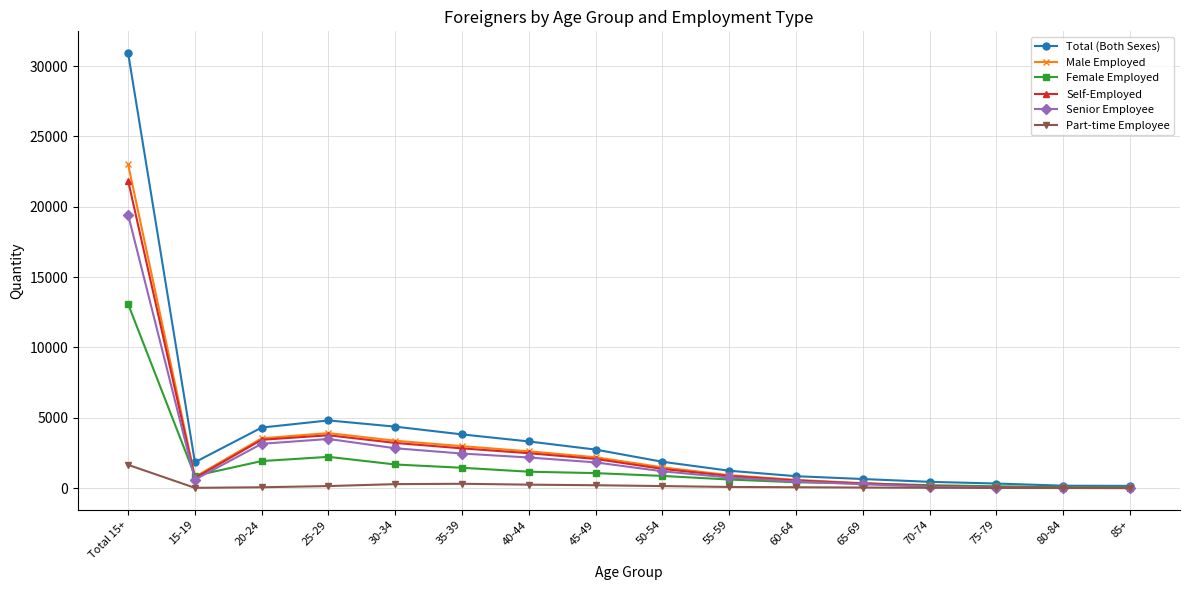

True or false: Part-time Employee has more than 0 interior local peaks.

True